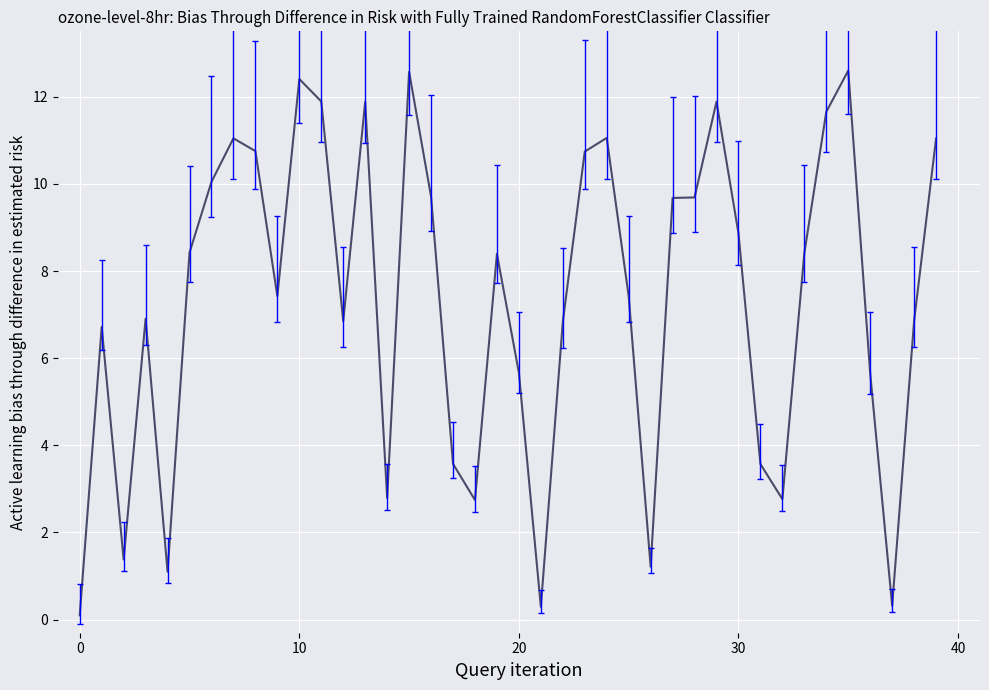

What is the maximum value shown in the chart?

12.6